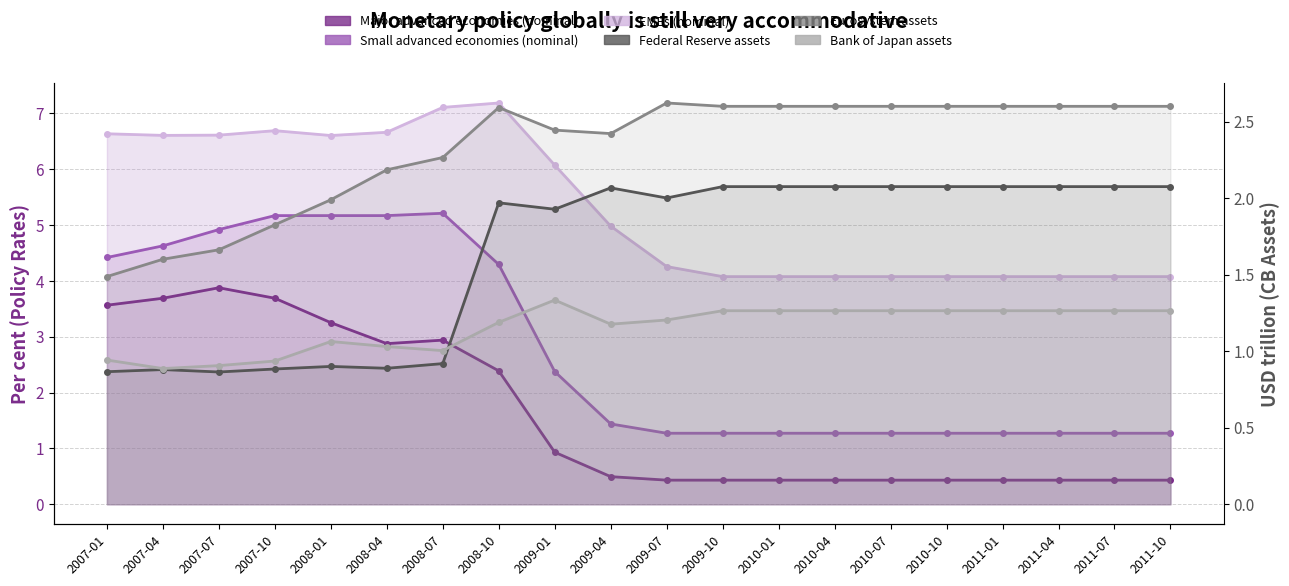

At how many categories does at least one series exceed 4?

20